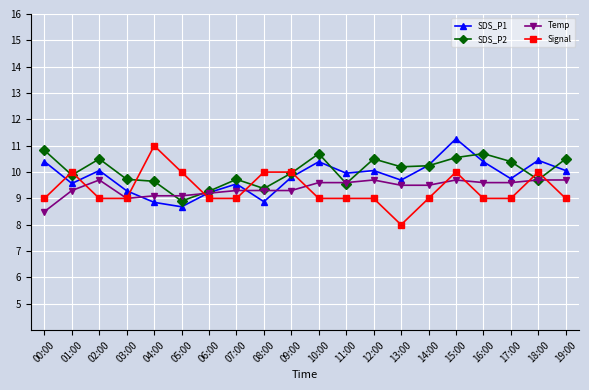

What is the spread (max minus min) of values at 02:00?

1.5